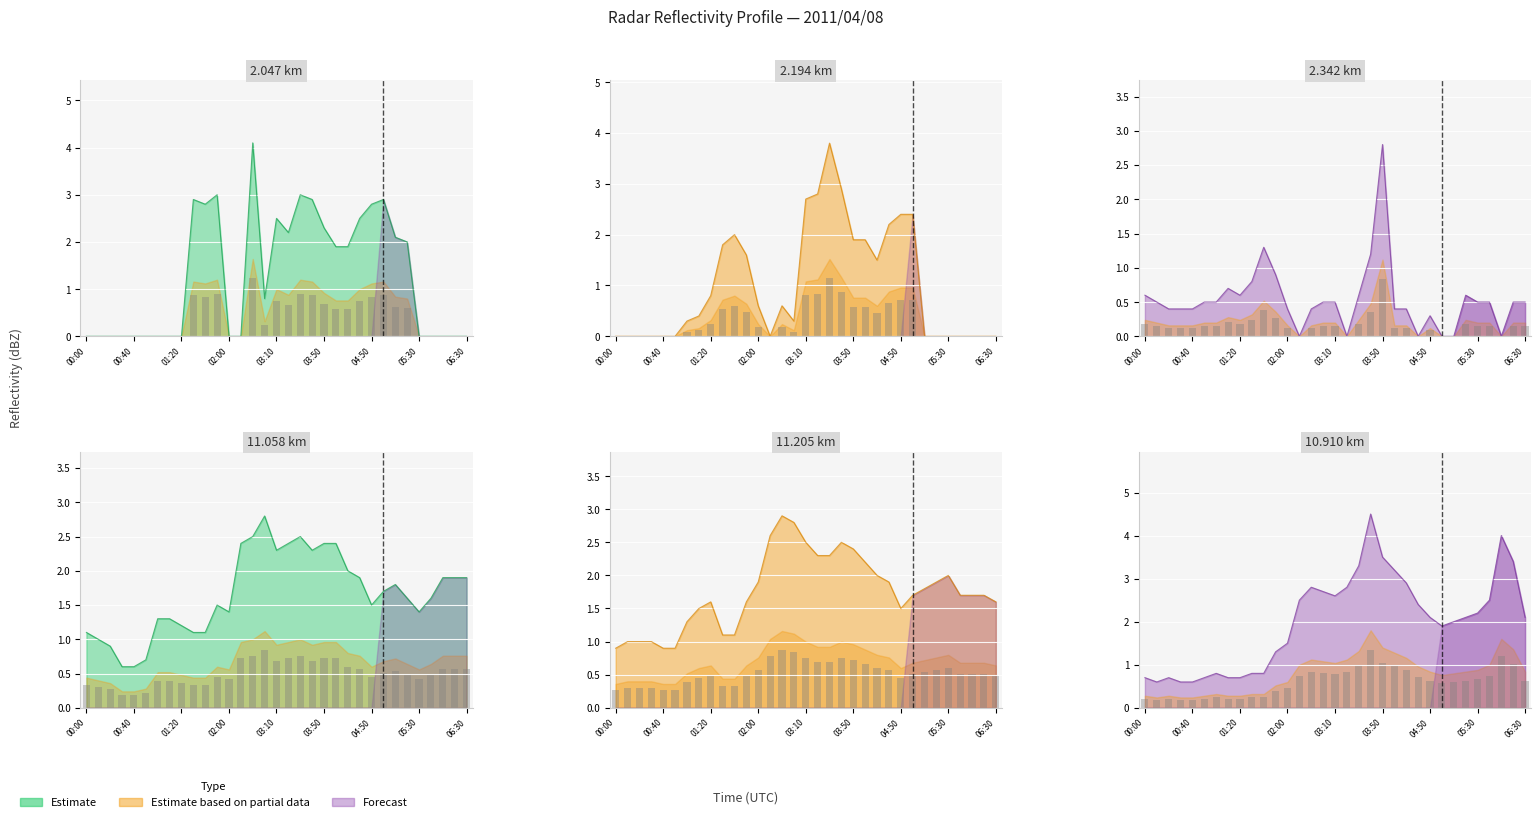

The 10.910 km series shows 0.9 at 2011/04/08 04:10. True or false?

True